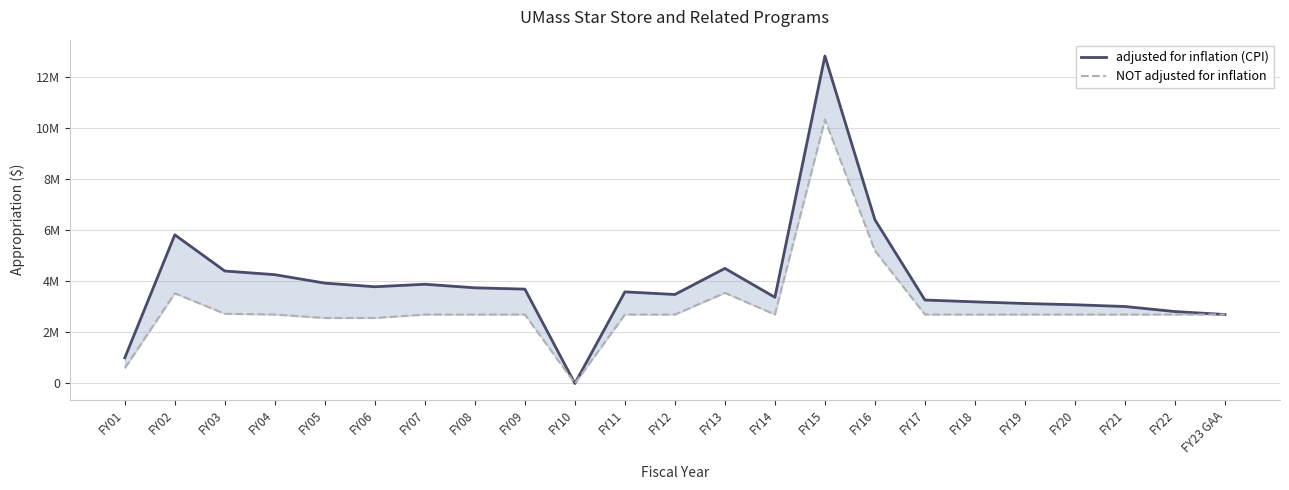

Reading left to right, what are all the values shown in this chart?

adjusted for inflation (CPI): 1005921	5821879	4404834	4261991	3930932	3787842	3886062	3747057	3695305	0	3588109	3485738	4507137	3375443	12826912	6412065	3268533	3196870	3131940	3083210	3014215	2816808	2700000
NOT adjusted for inflation: 599450	3530817	2730267	2700000	2565093	2565093	2700000	2700000	2700000	0	2700000	2700000	3550000	2700000	10333597	5200000	2700000	2700000	2700000	2700000	2700000	2700000	2700000